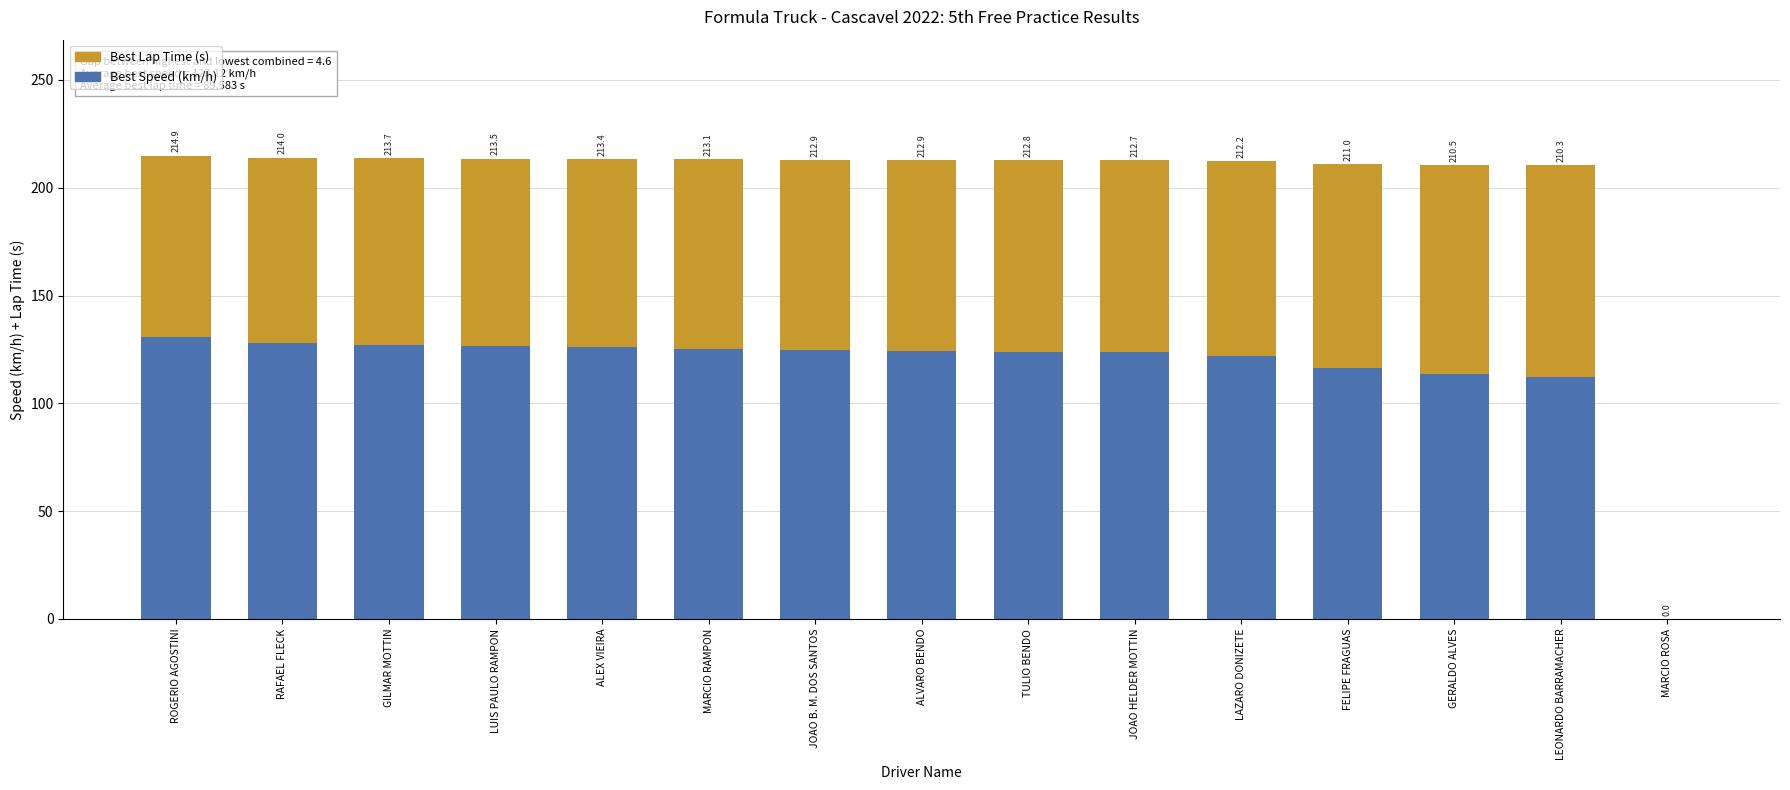

Where is Best Lap Time (s) nearest to the value 49?

ROGERIO AGOSTINI